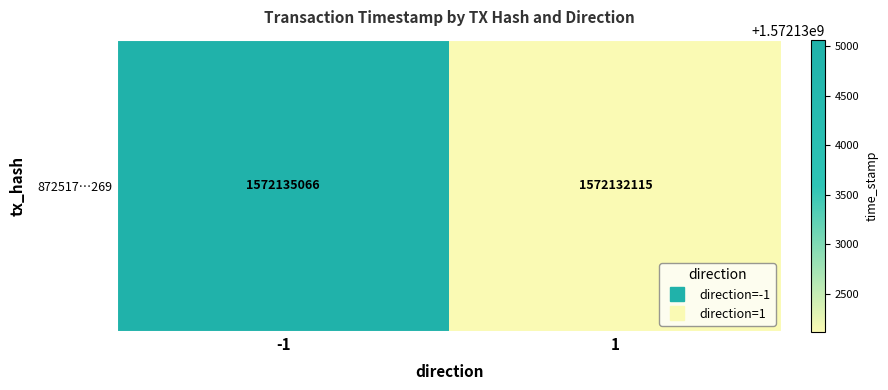

What is the smallest value displayed?

1572132115